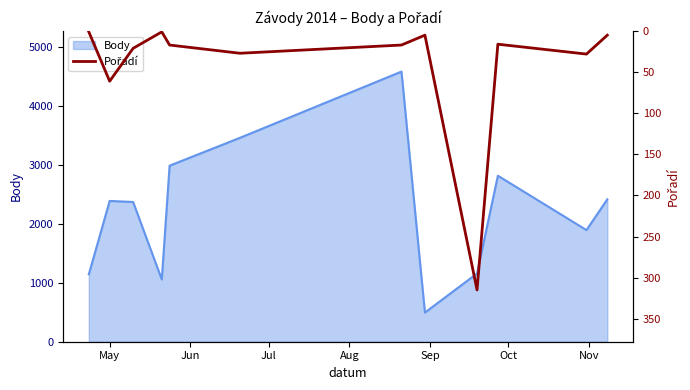

What is the highest value of the Body series?

4576